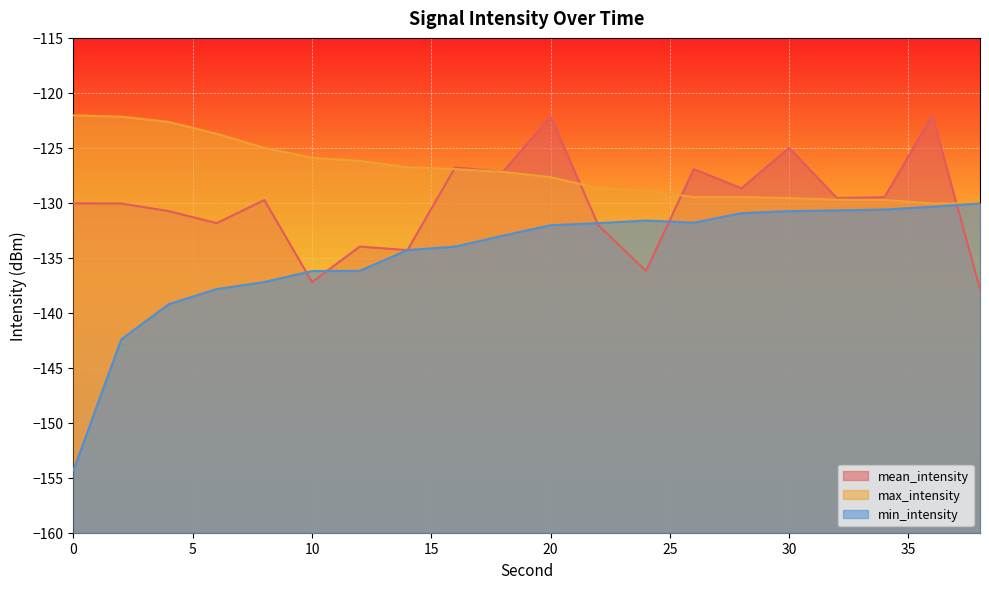

Rank the series by their average value, from highest to lowest.

max_intensity, mean_intensity, min_intensity